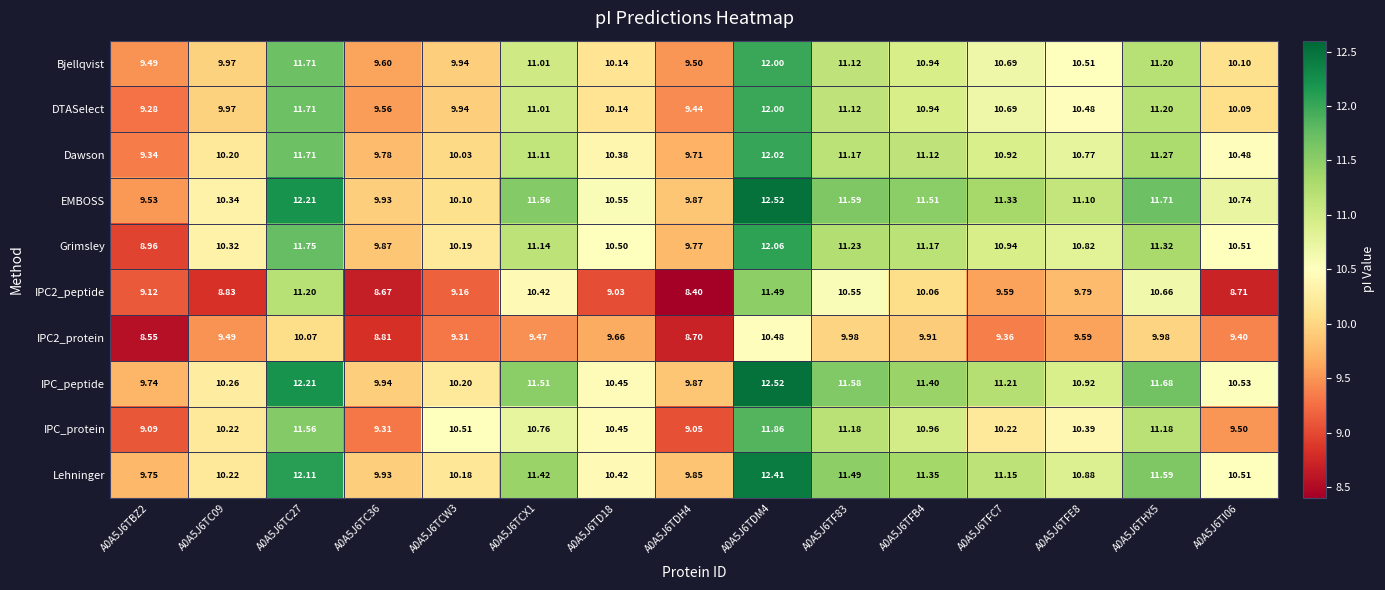

Which series has the widest spread of values?

Grimsley